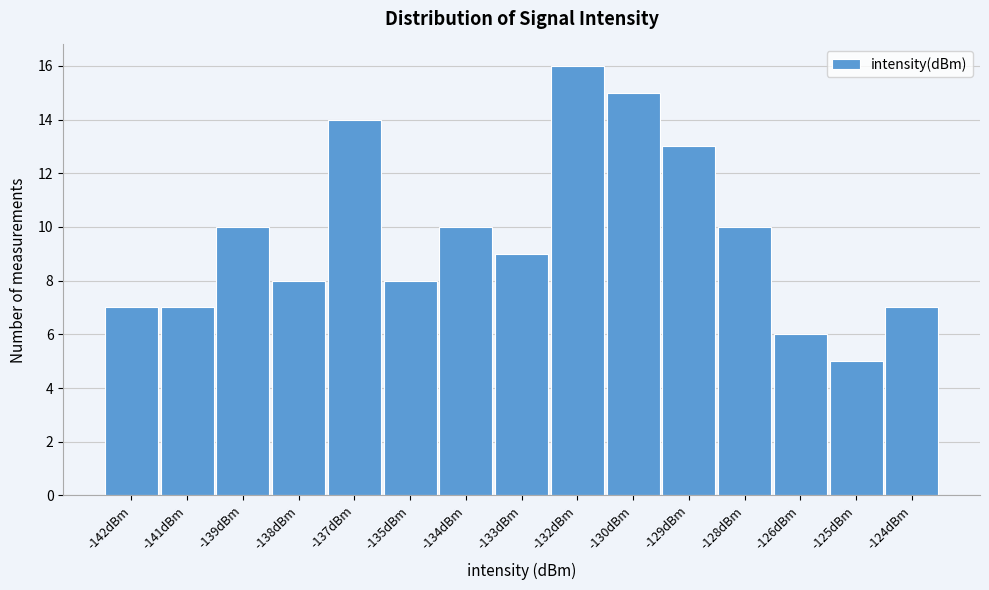

Reading right to left, transcribe all the data shown in this chart.

7	5	6	10	13	15	16	9	10	8	14	8	10	7	7